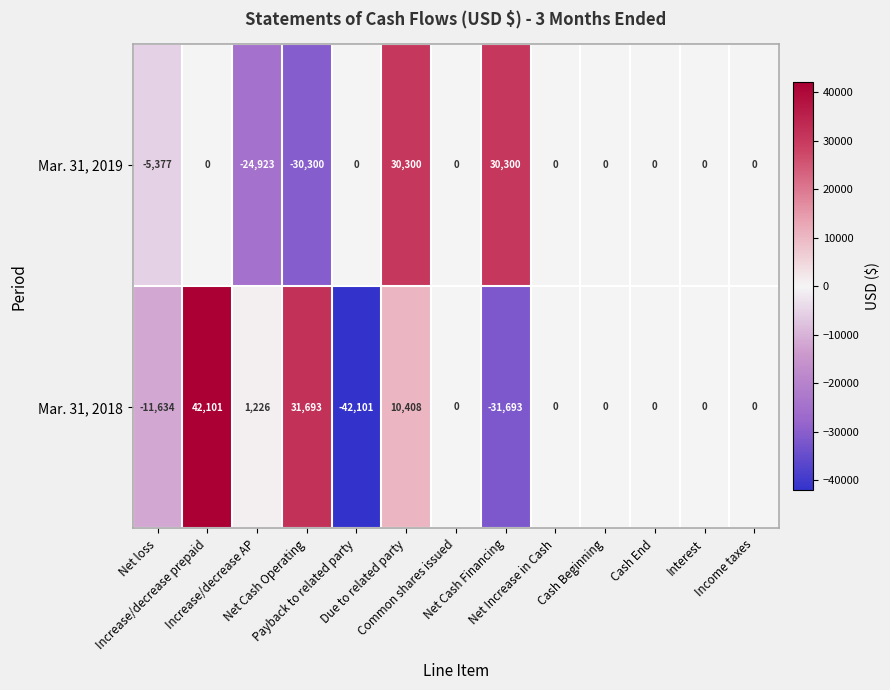

At how many categories does at least one series exceed 1081?

5